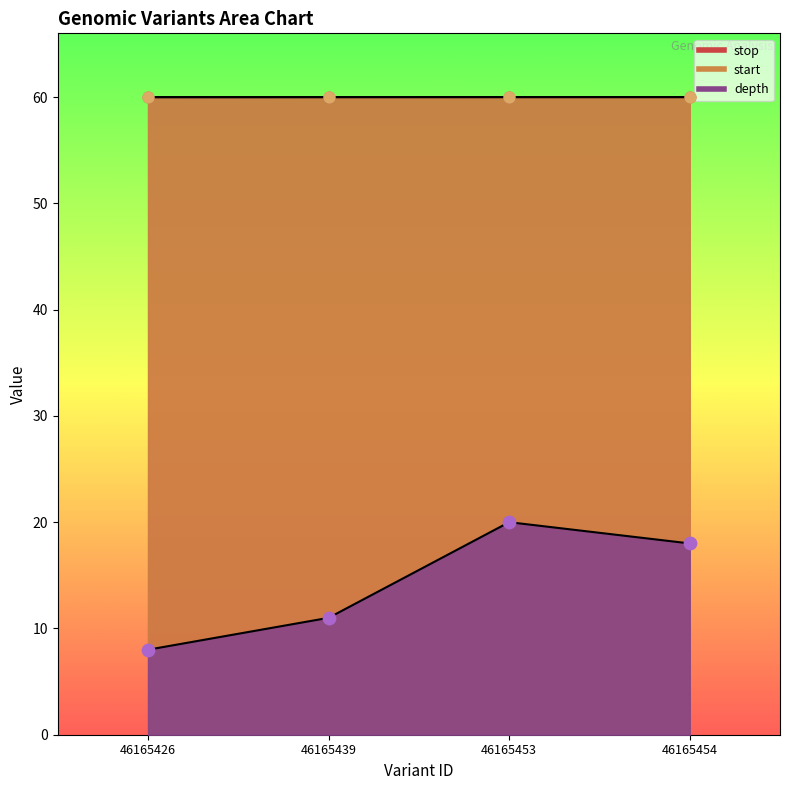

Which series reaches the maximum Y coordinate?

start